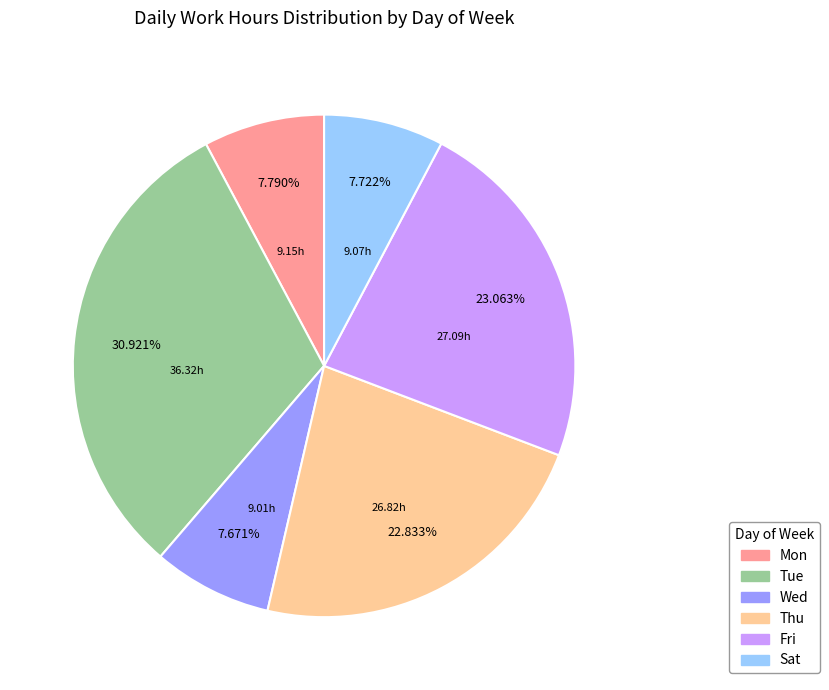

The Thu slice represents 1% of the pie. True or false?

False